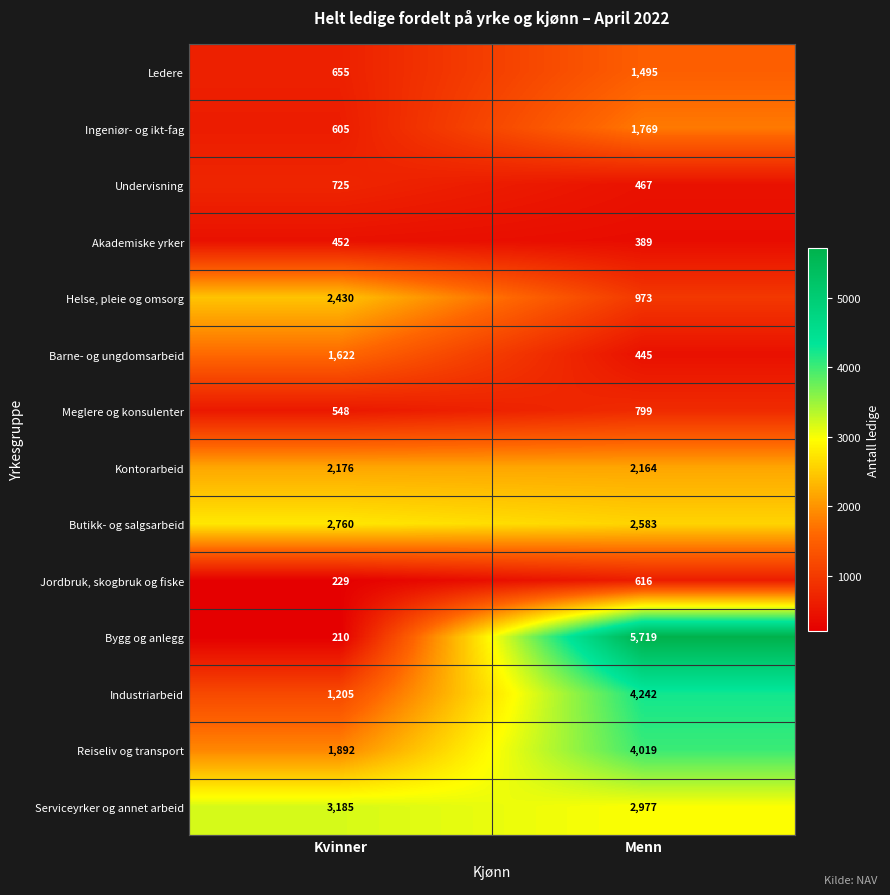

Is it true that Akademiske yrker equals 452 at Kvinner?

True